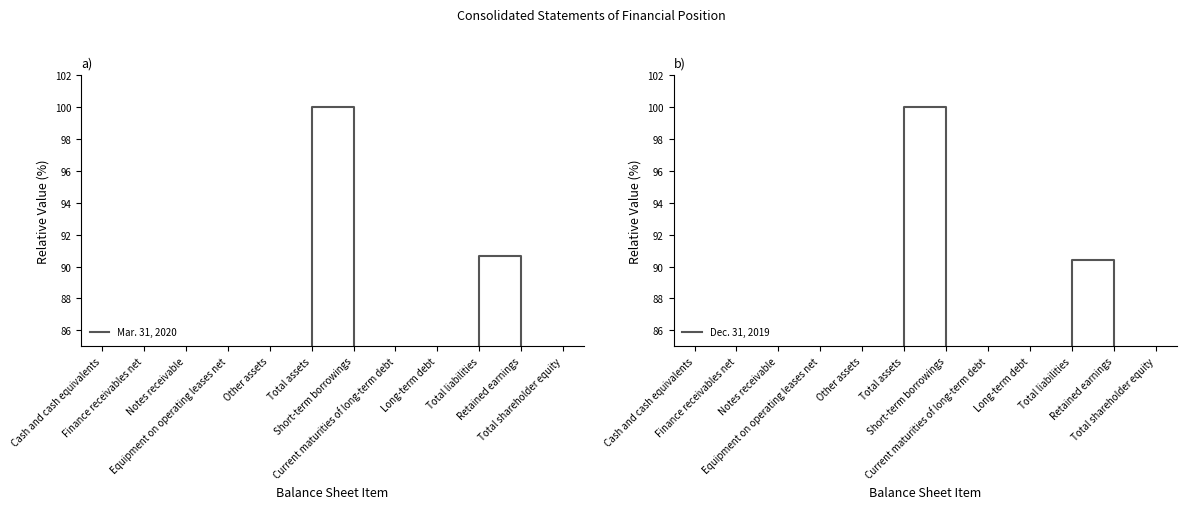

Where is the first local maximum for Mar. 31, 2020?

Finance receivables net